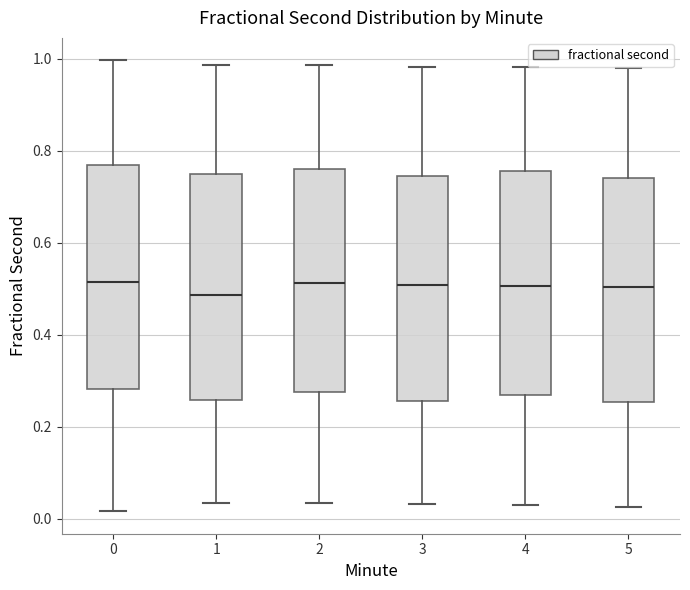

Reading left to right, read every box against the y-axis: the position of its median line, the range the box covers, and the ends of its whiskers. The values are not printed on the chart, so give them approximately, as read against the axis.

0: median 0.52, box 0.28 to 0.76, whiskers 0.02 to 1.00
1: median 0.48, box 0.26 to 0.76, whiskers 0.04 to 0.98
2: median 0.52, box 0.28 to 0.76, whiskers 0.04 to 0.98
3: median 0.50, box 0.26 to 0.74, whiskers 0.04 to 0.98
4: median 0.50, box 0.26 to 0.76, whiskers 0.04 to 0.98
5: median 0.50, box 0.26 to 0.74, whiskers 0.02 to 0.98